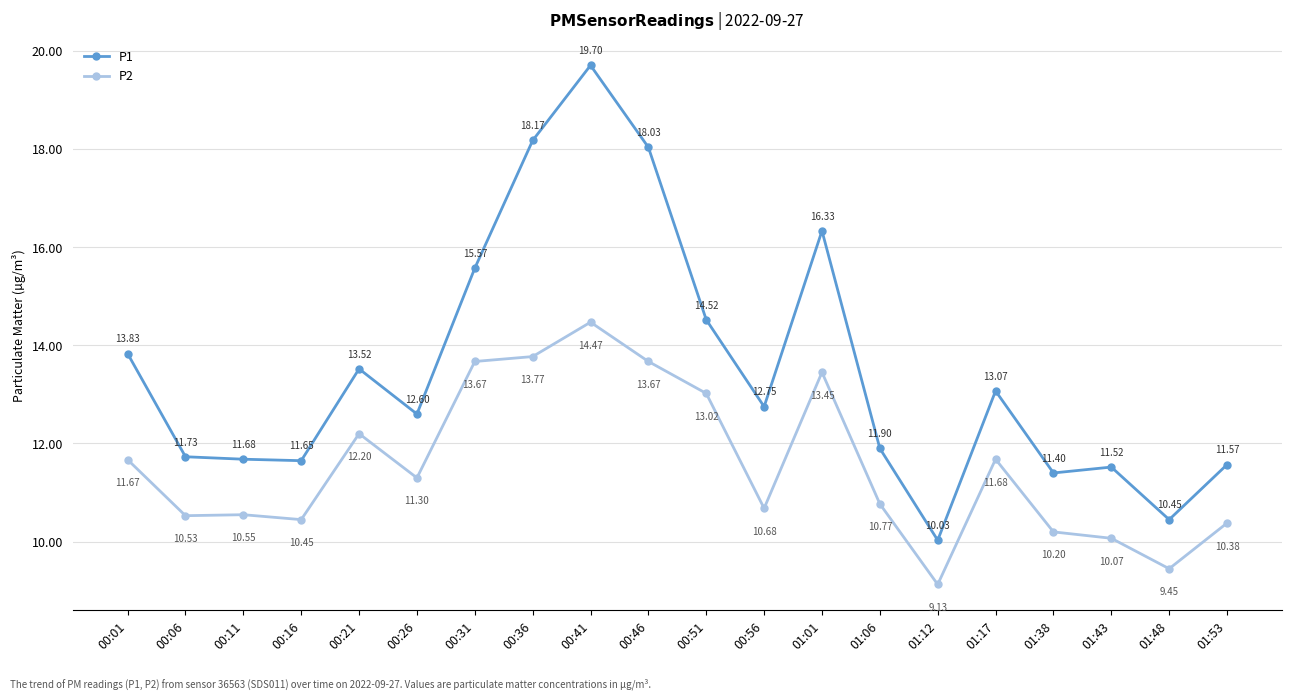

True or false: P2 and P1 cross at least once.

False